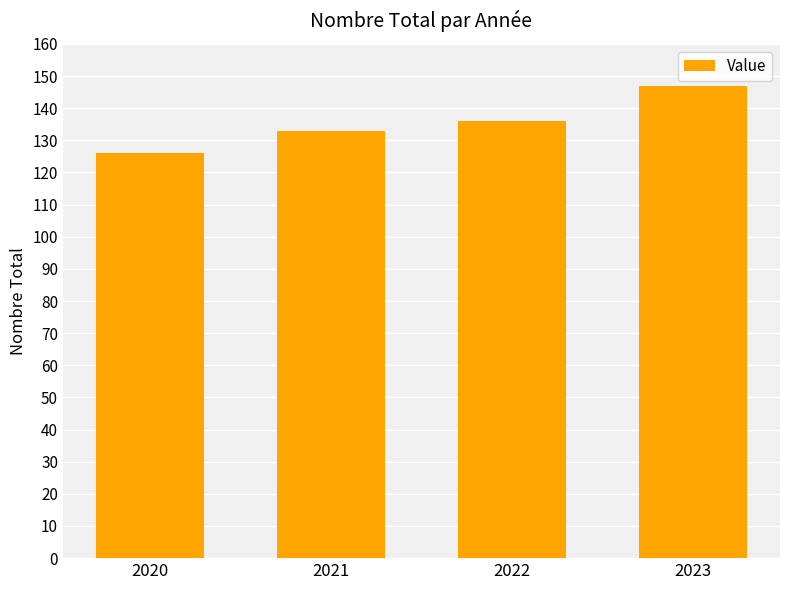

List the labels in order of value, largest first.

2023, 2022, 2021, 2020